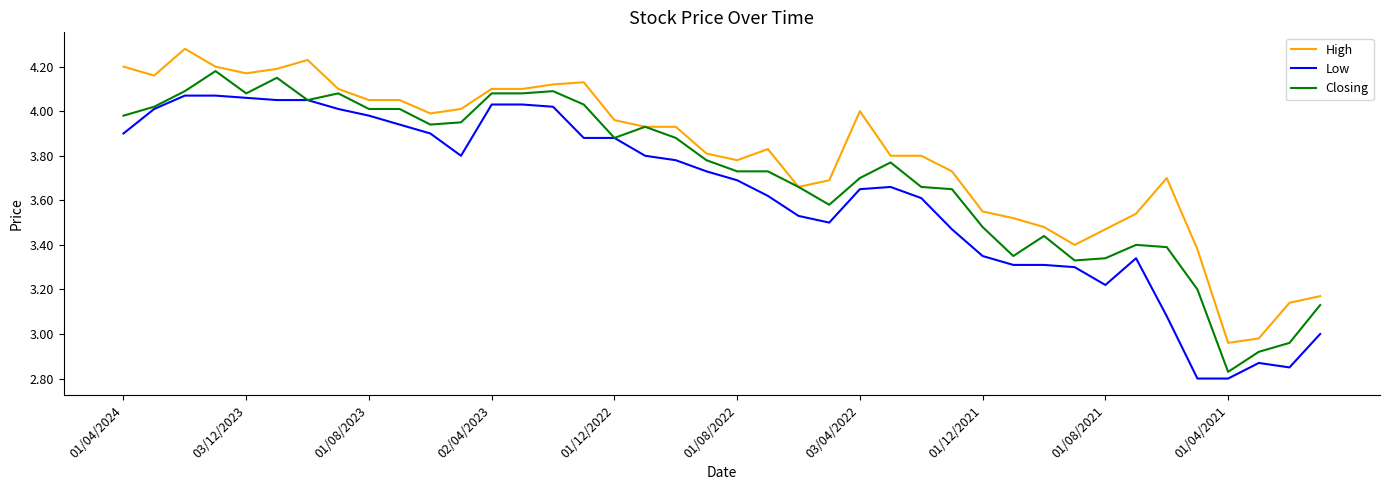

True or false: Low and High intersect in this chart.

False